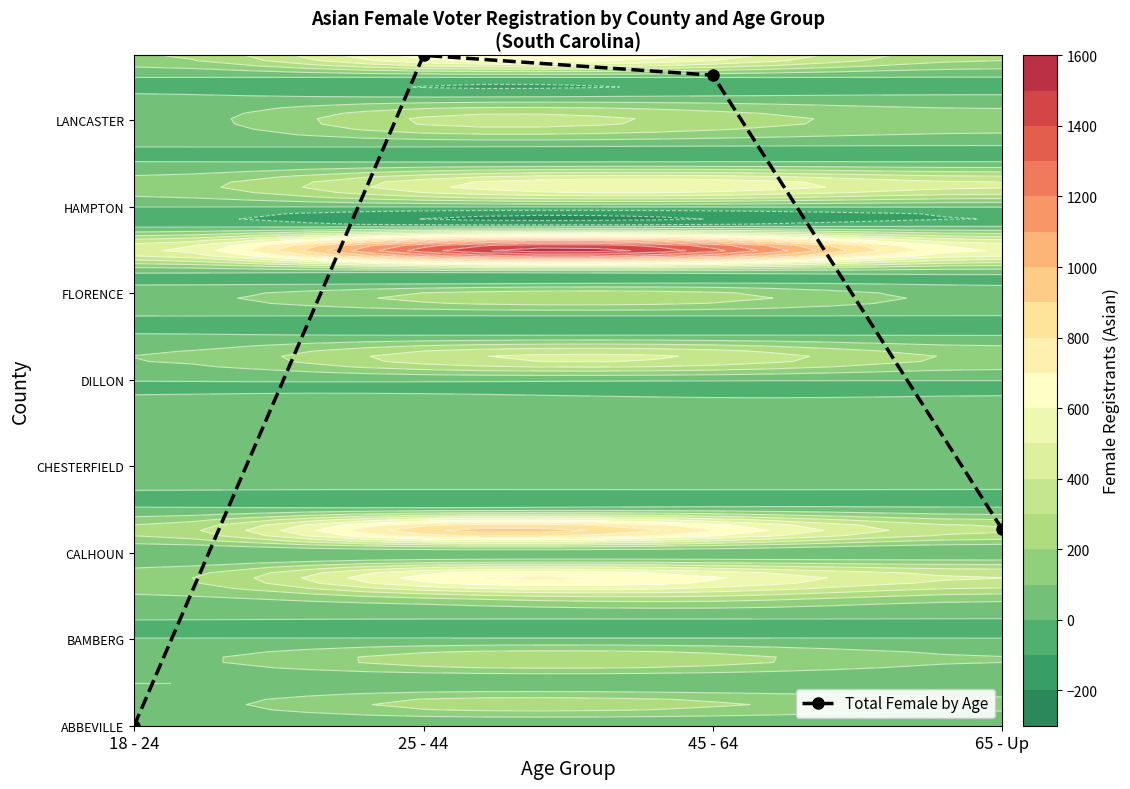

What is the difference between the maximum and minimum values?

31.0